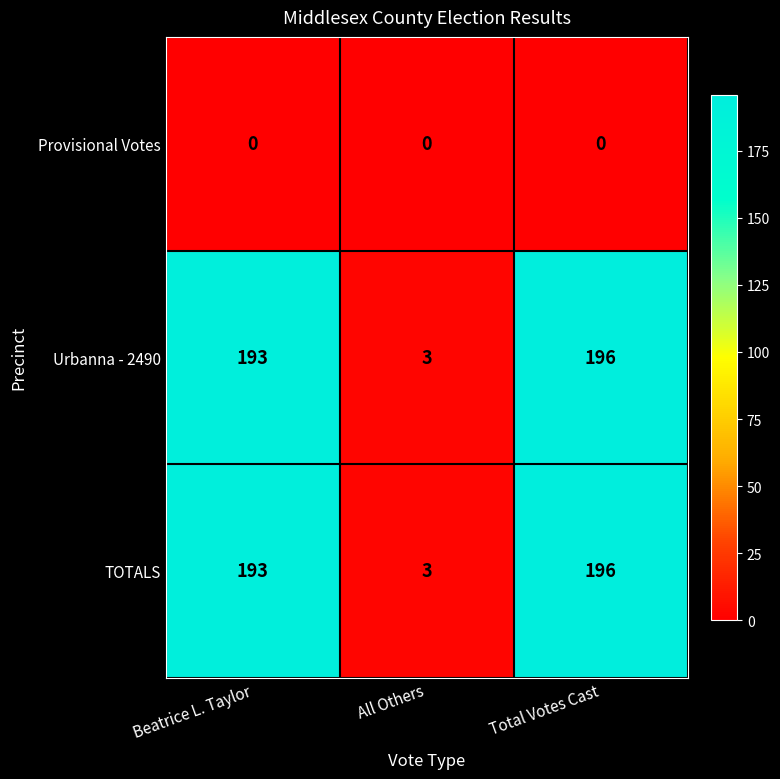

What is the difference between the second highest and minimum values in the TOTALS series?

190